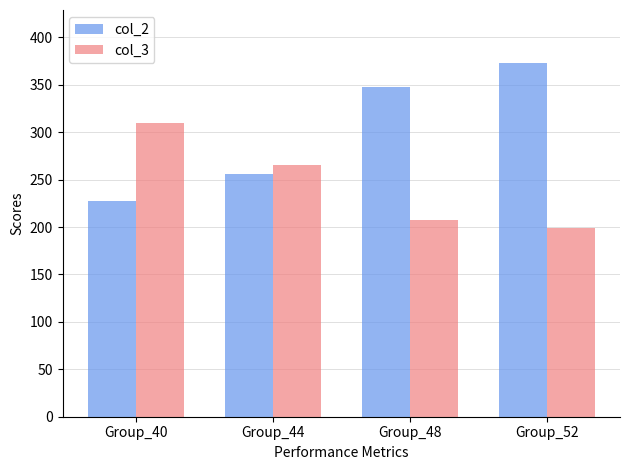

At which label does col_2 reach its minimum?

Group_40